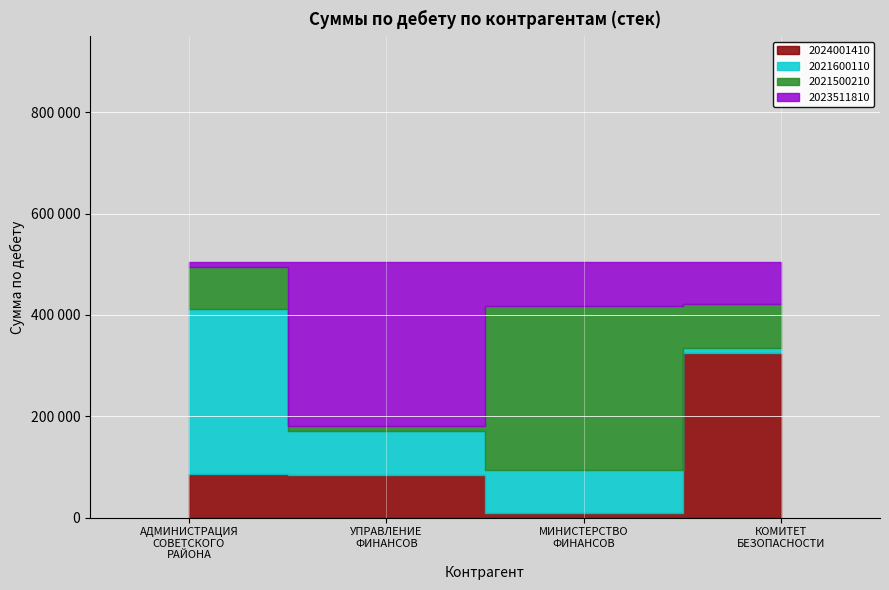

What are all the series names shown in the legend?

2024001410, 2021600110, 2021500210, 2023511810